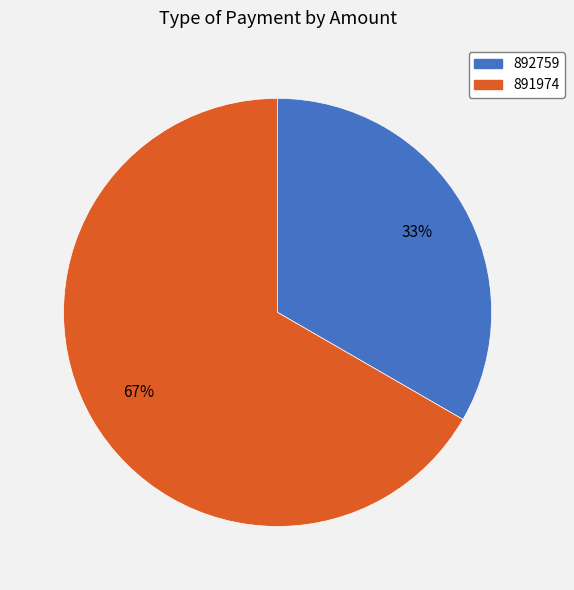

How many segments does this pie chart have?

2